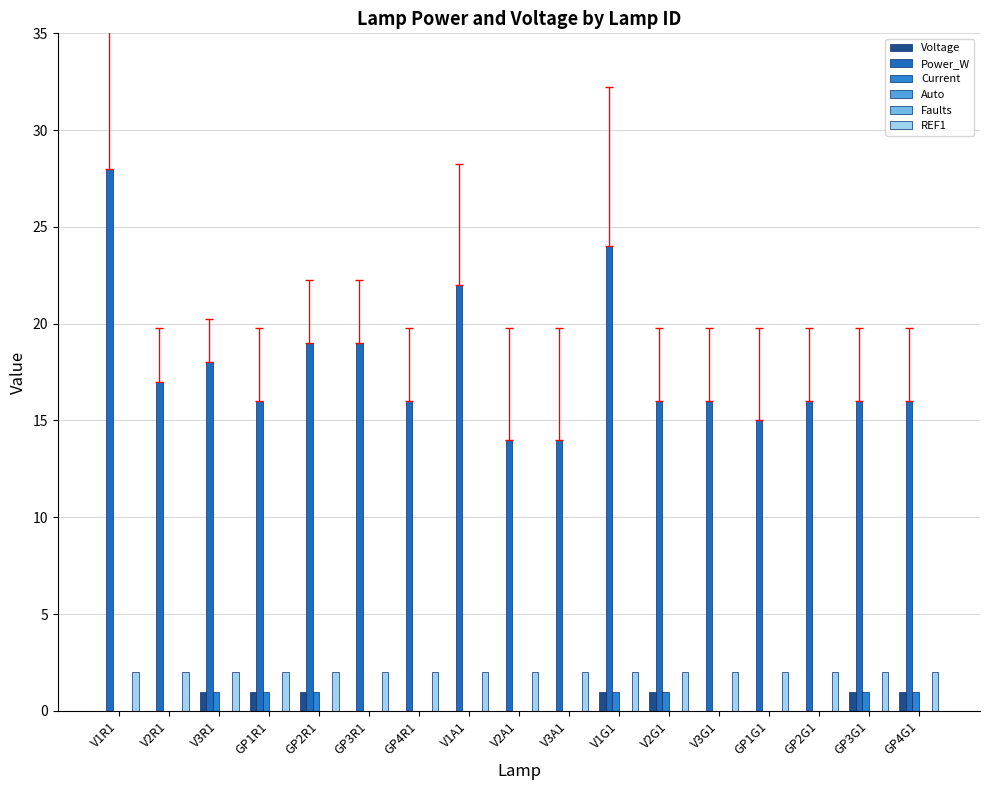

What is the value of the REF1 bar at the 12th from the left?

2